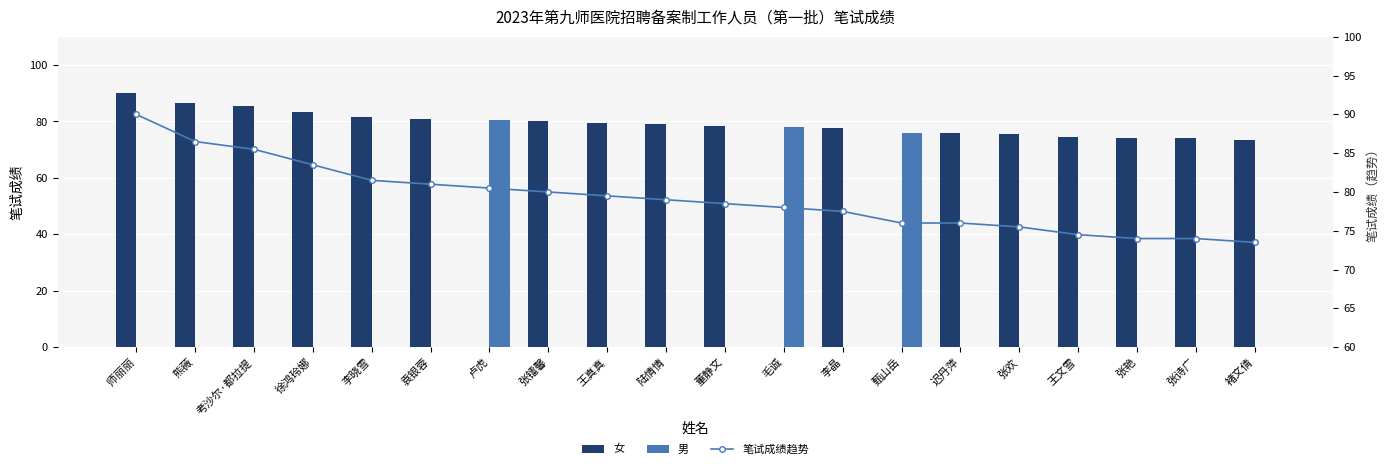

Rank the categories by 笔试成绩趋势 value from lowest to highest.

褚文倩, 张艳, 张诗广, 王文雪, 张欢, 甄山岳, 迟丹萍, 李晶, 毛诚, 董静文, 陆情情, 王真真, 张镭馨, 卢虎, 袁银蓉, 李晓雪, 徐鸿玲娜, 考沙尔·都拉提, 熊薇, 师丽丽